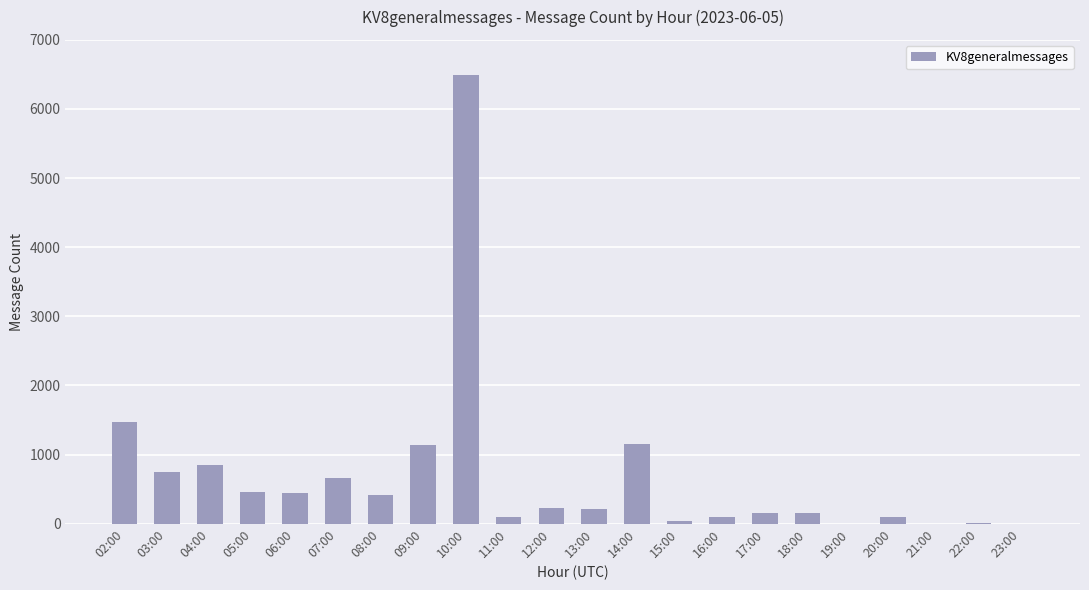

What is the change in value from 18:00 to 19:00?

-147